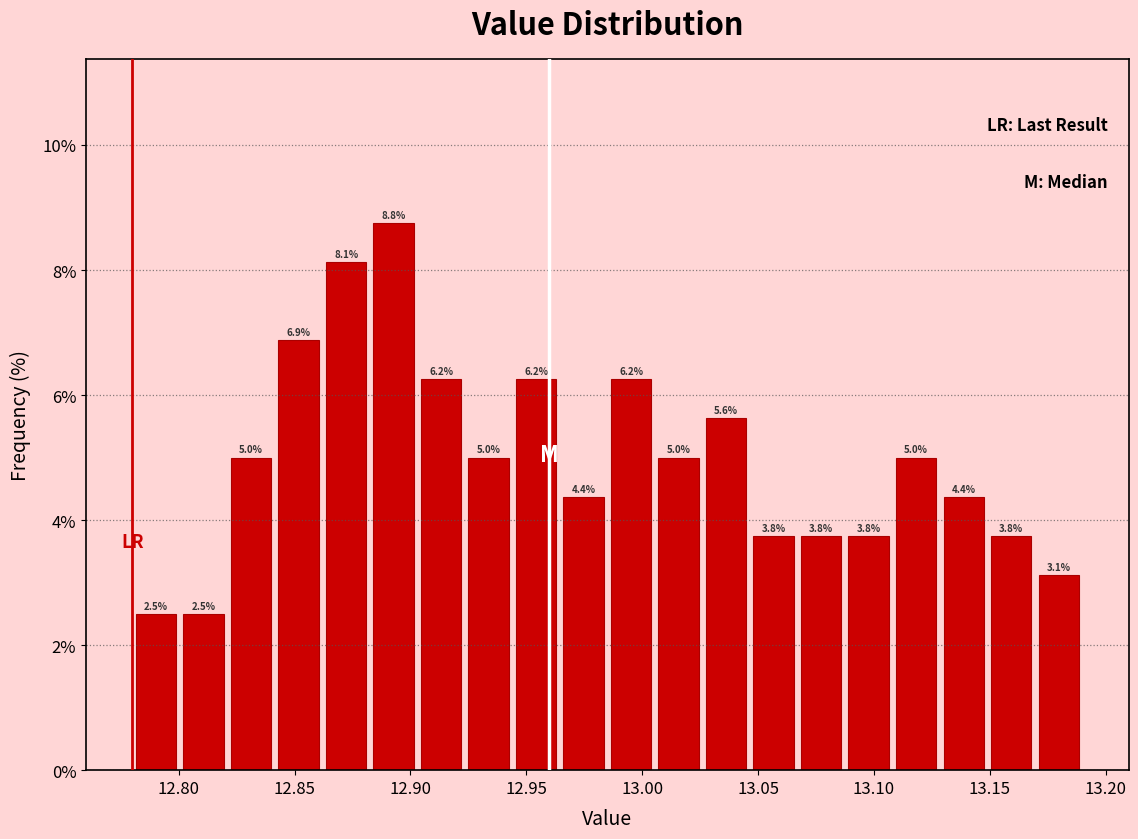

Over which range of the x-axis is the bar tallest?

12.885 to 12.905